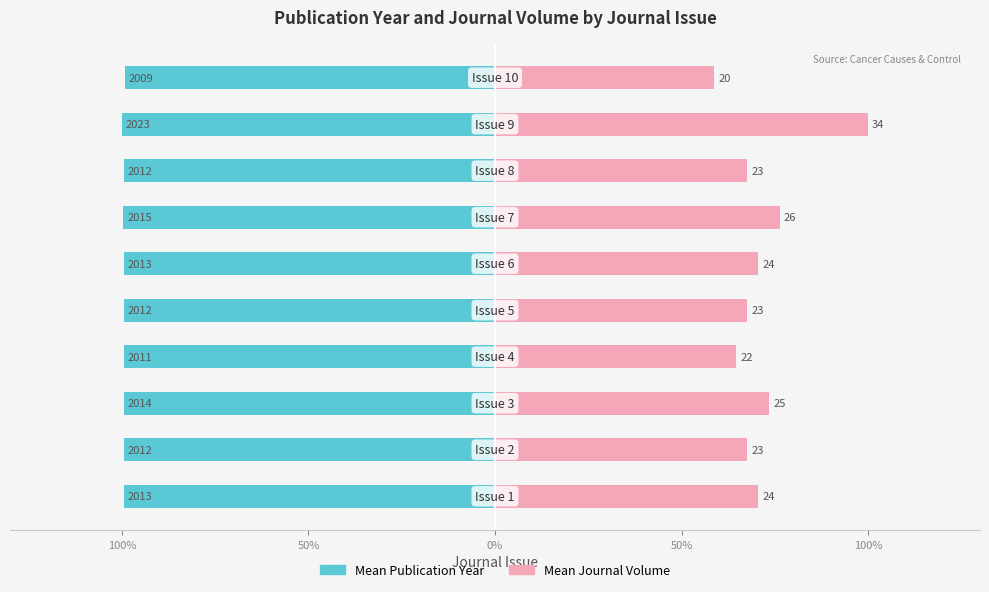

How many distinct data groups are displayed?

2